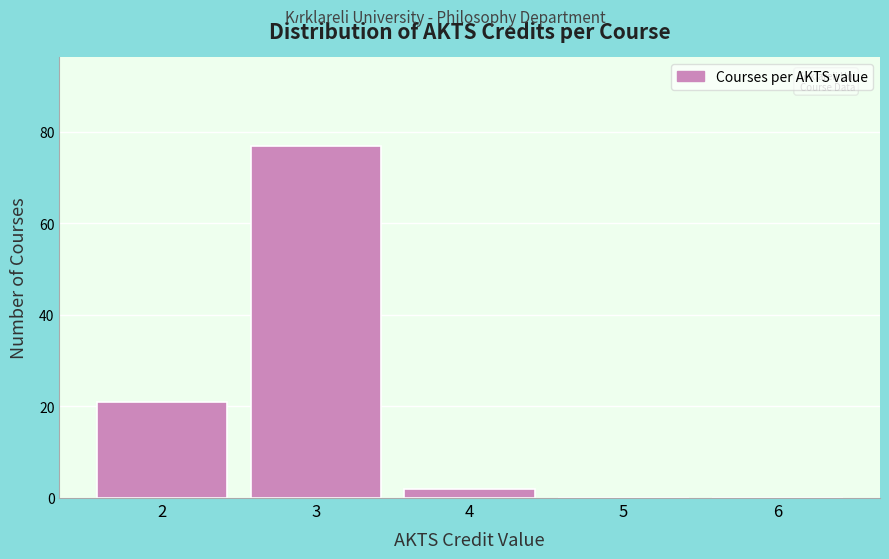

Which range on the x-axis has the tallest bar?

2.5 to 3.5